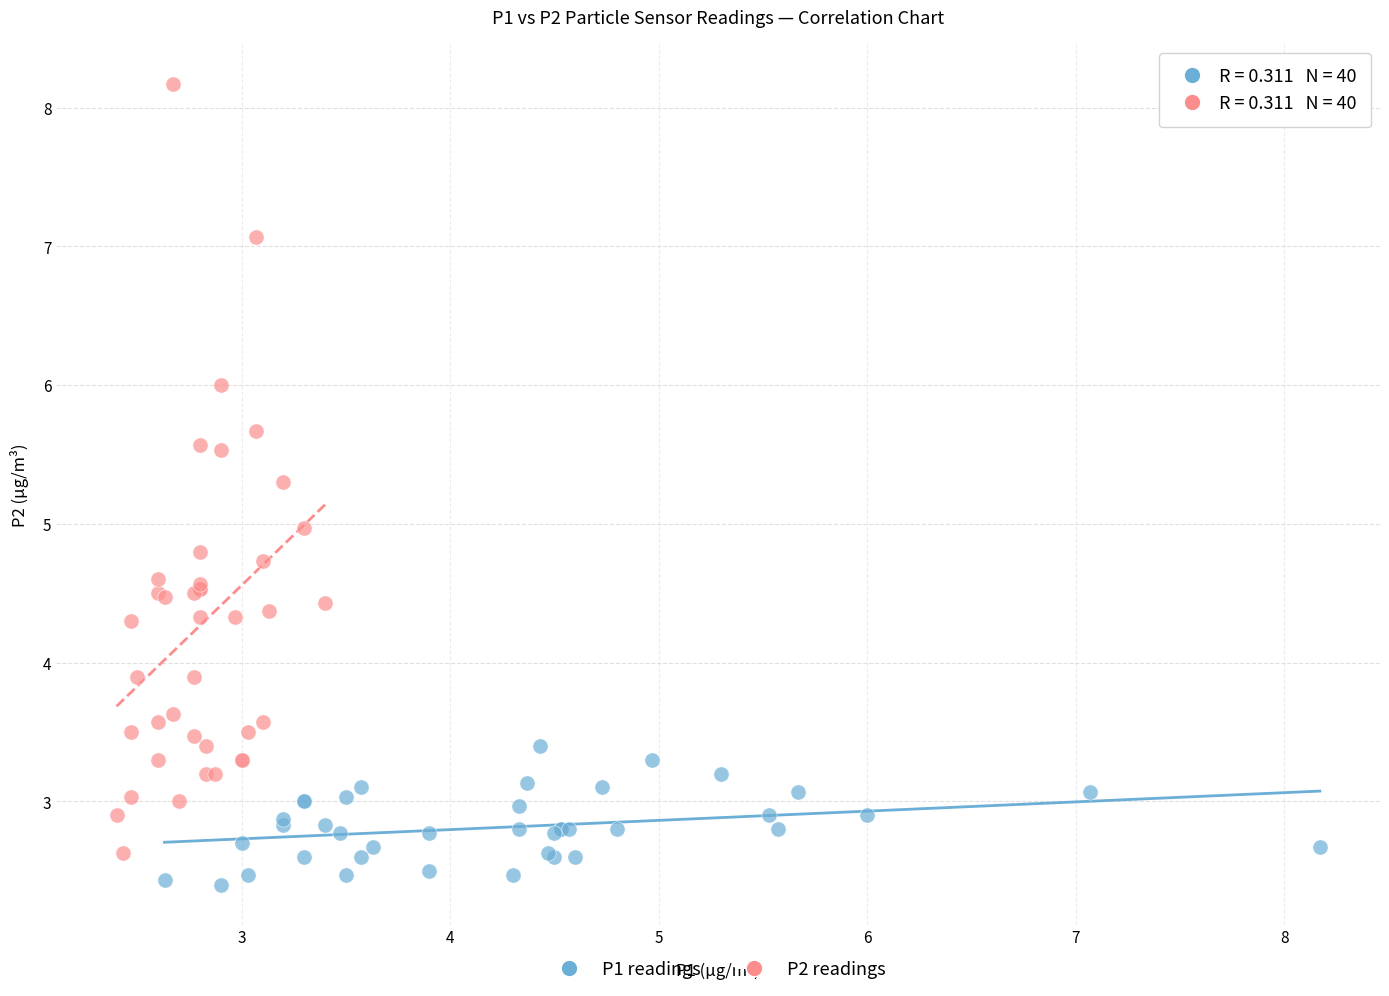

Which series has the largest Y range (max minus min)?

P2 readings